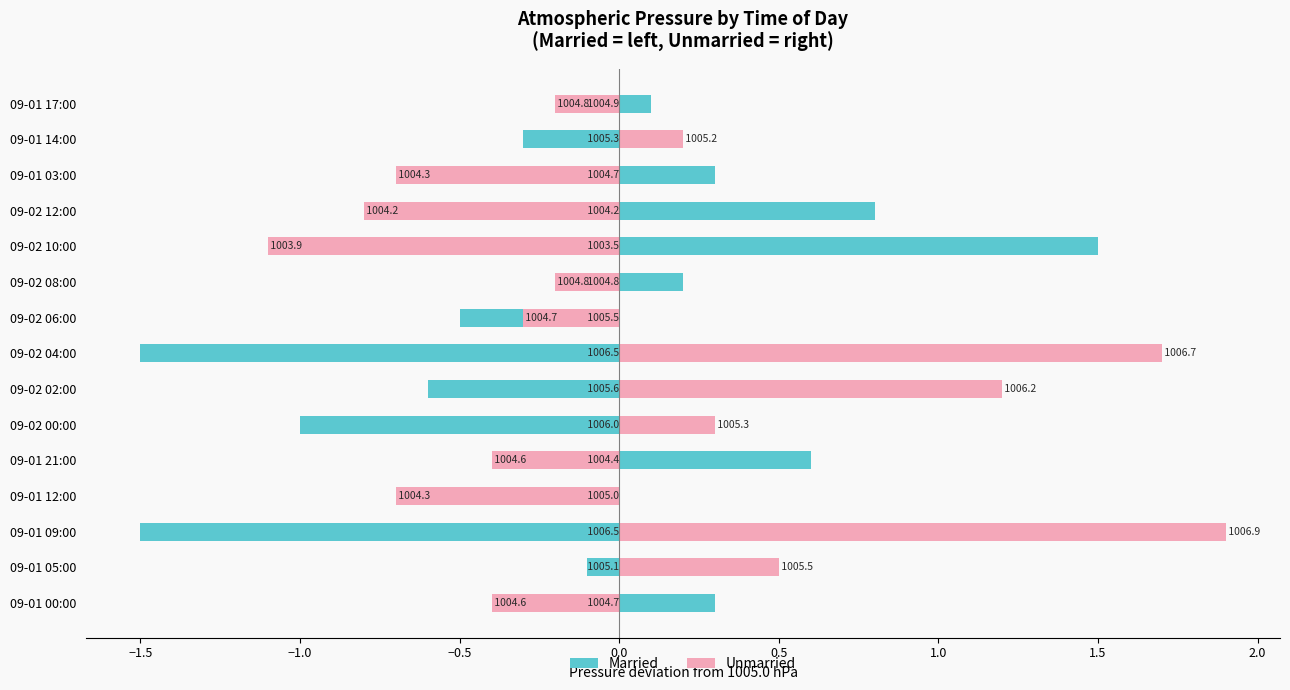

How many bars are there in each group?

2